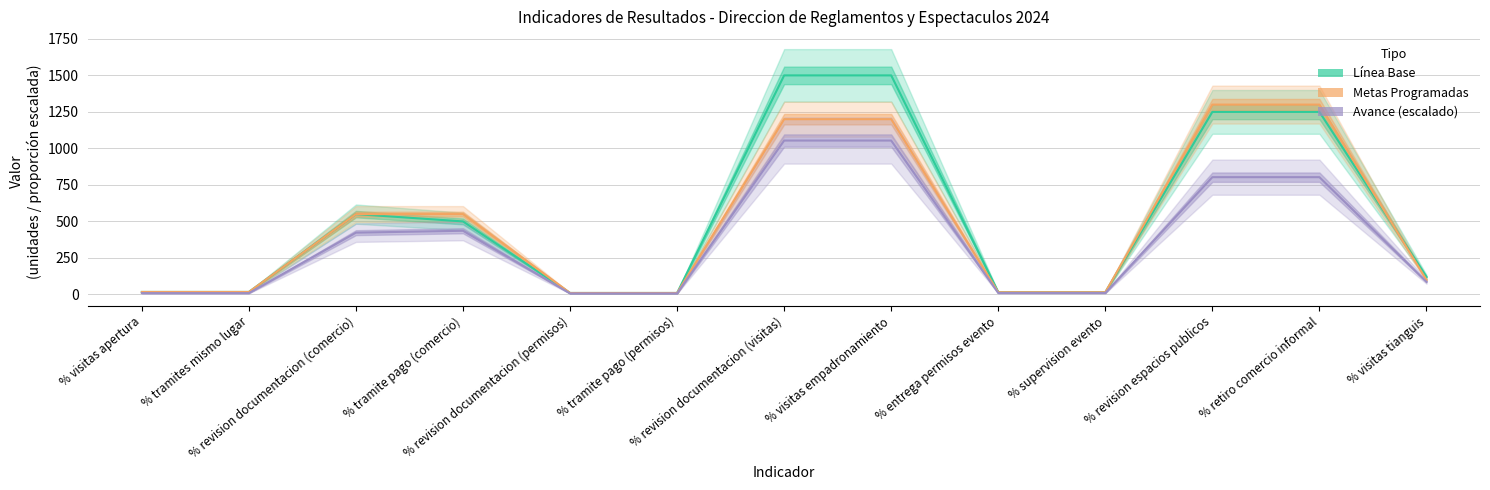

What is the minimum value shown in the chart?

7.0